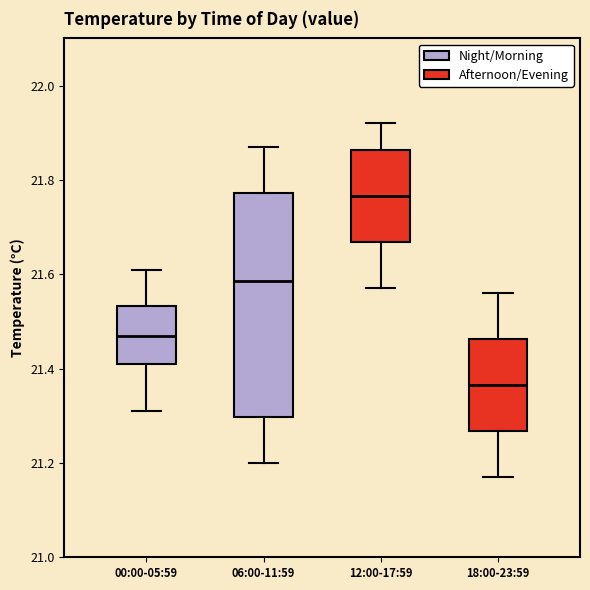

Reading left to right, read every box against the y-axis: the position of its median line, the range the box covers, and the ends of its whiskers. The values are not printed on the chart, so give them approximately, as read against the axis.

00:00-05:59: median 21.48, box 21.42 to 21.54, whiskers 21.32 to 21.62
06:00-11:59: median 21.58, box 21.30 to 21.78, whiskers 21.20 to 21.88
12:00-17:59: median 21.76, box 21.66 to 21.86, whiskers 21.58 to 21.92
18:00-23:59: median 21.36, box 21.26 to 21.46, whiskers 21.18 to 21.56